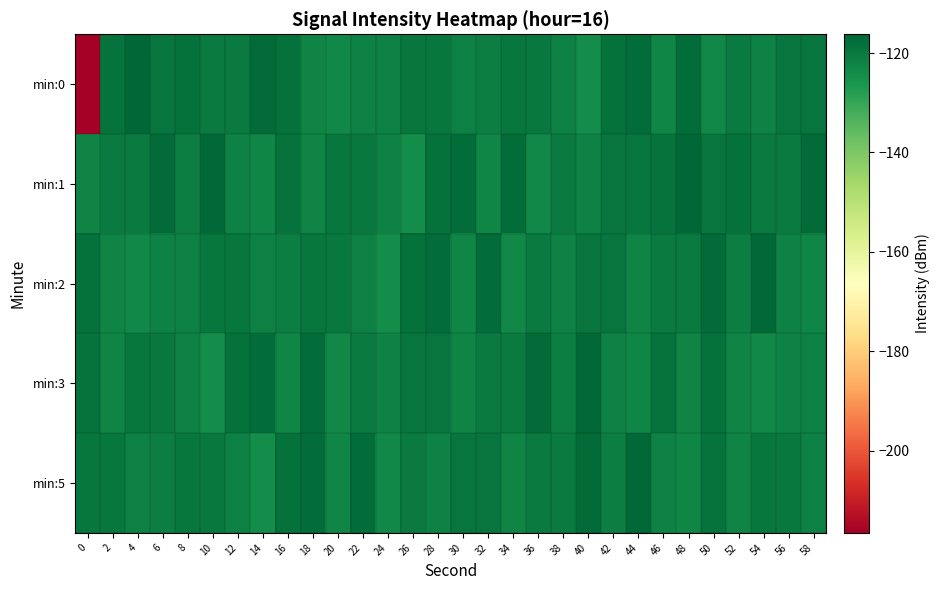

At which category is the sum across all series the highest?

28